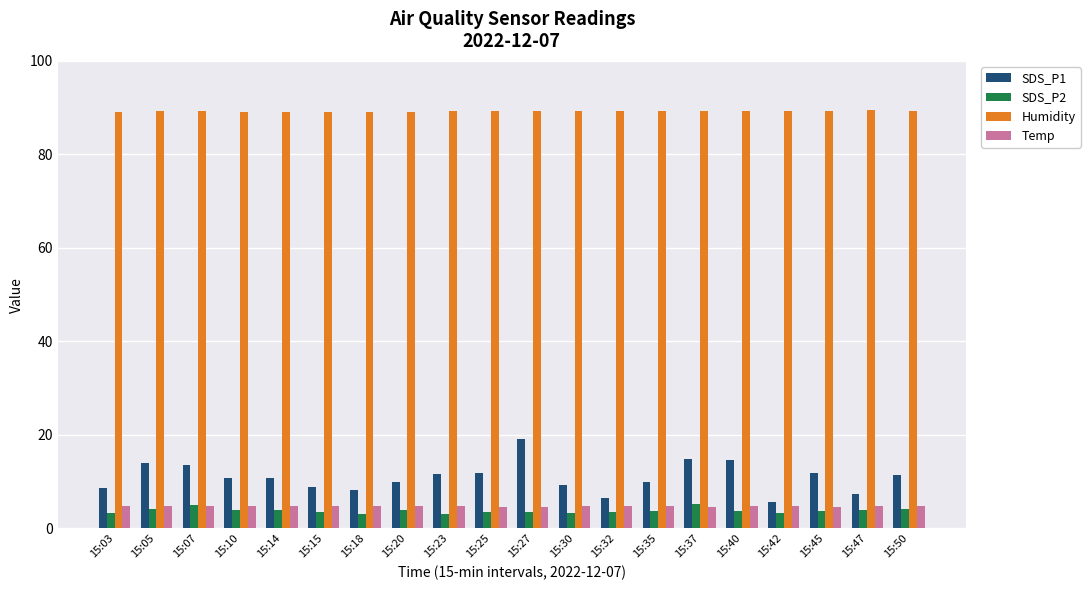

What is the maximum value for Humidity?

89.4